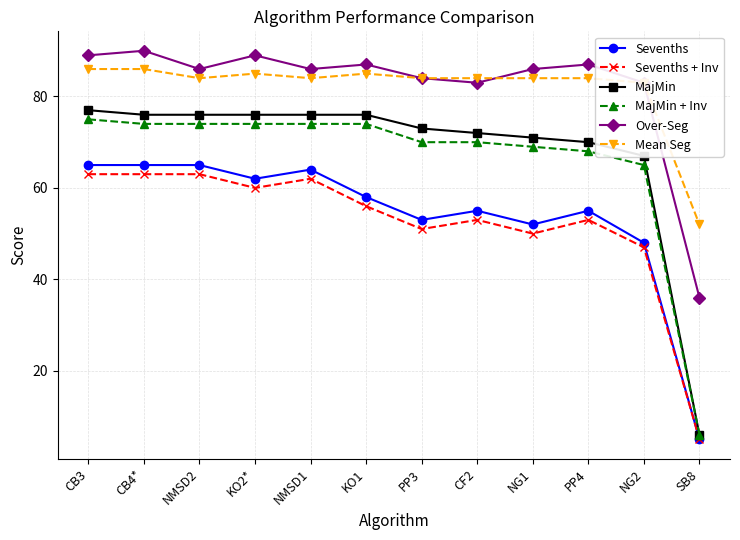

What is the average value of the MajMin series?

68